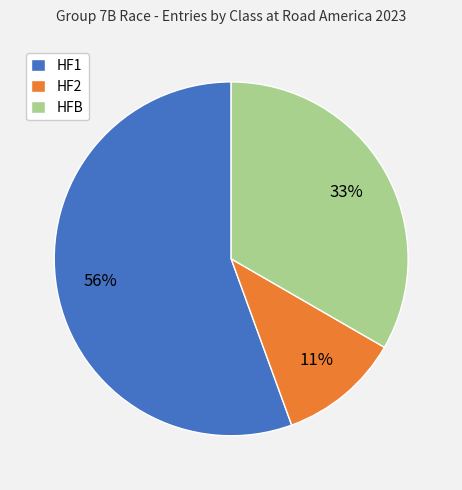

The HFB slice represents 24% of the pie. True or false?

False